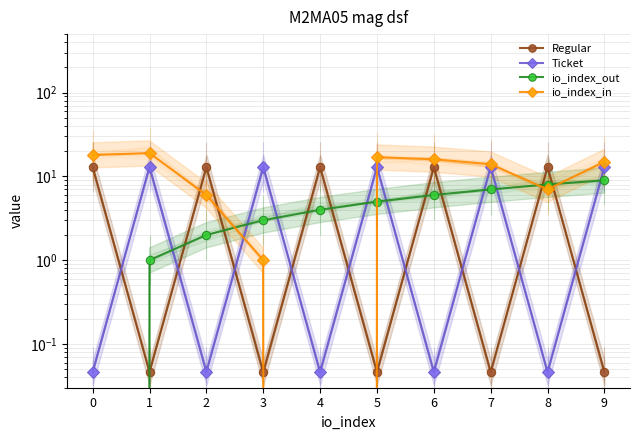

Between 4 and 7, which series saw the biggest shift?

io_index_in